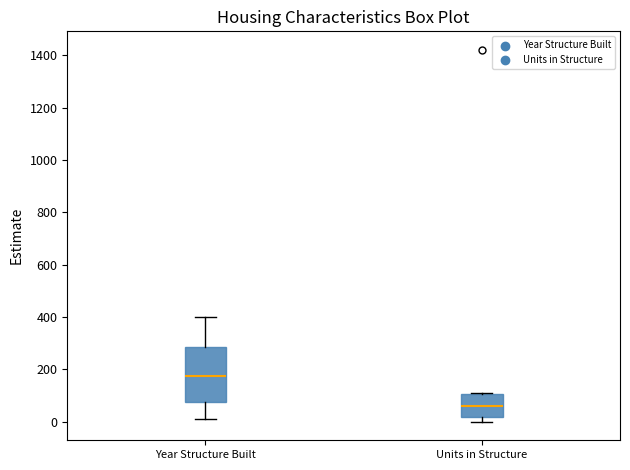

Comparing the boxes themselves (not the whiskers), which one is the tallest?

Year Structure Built